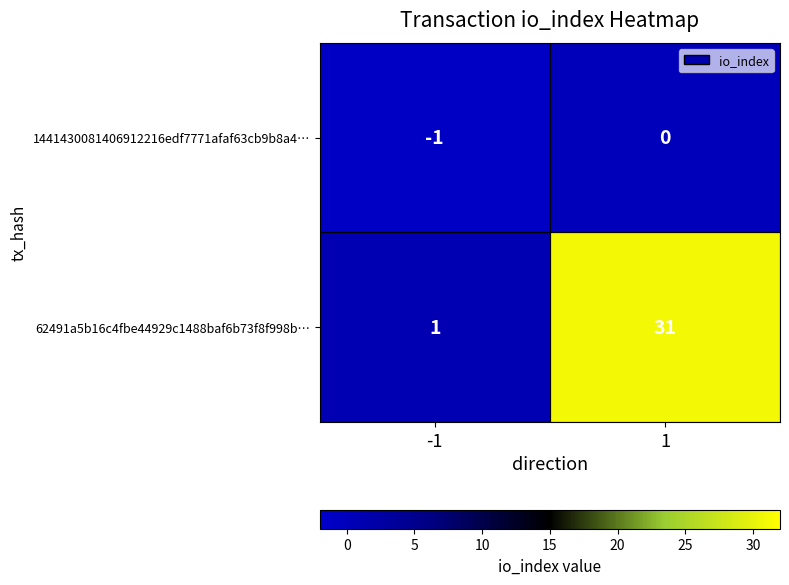

What is the spread (max minus min) of values at 1?

31